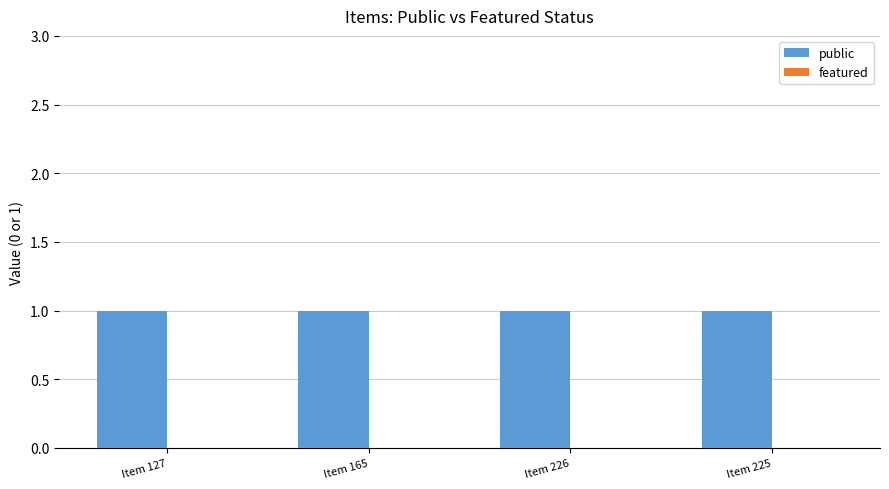

What are all the series names shown in the legend?

public, featured